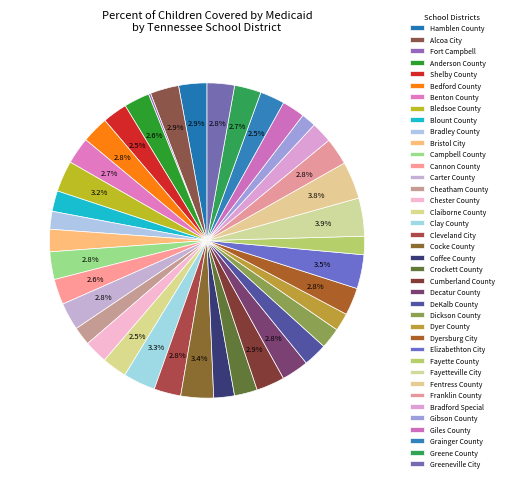

Which category has the smallest portion of the pie?

Fort Campbell